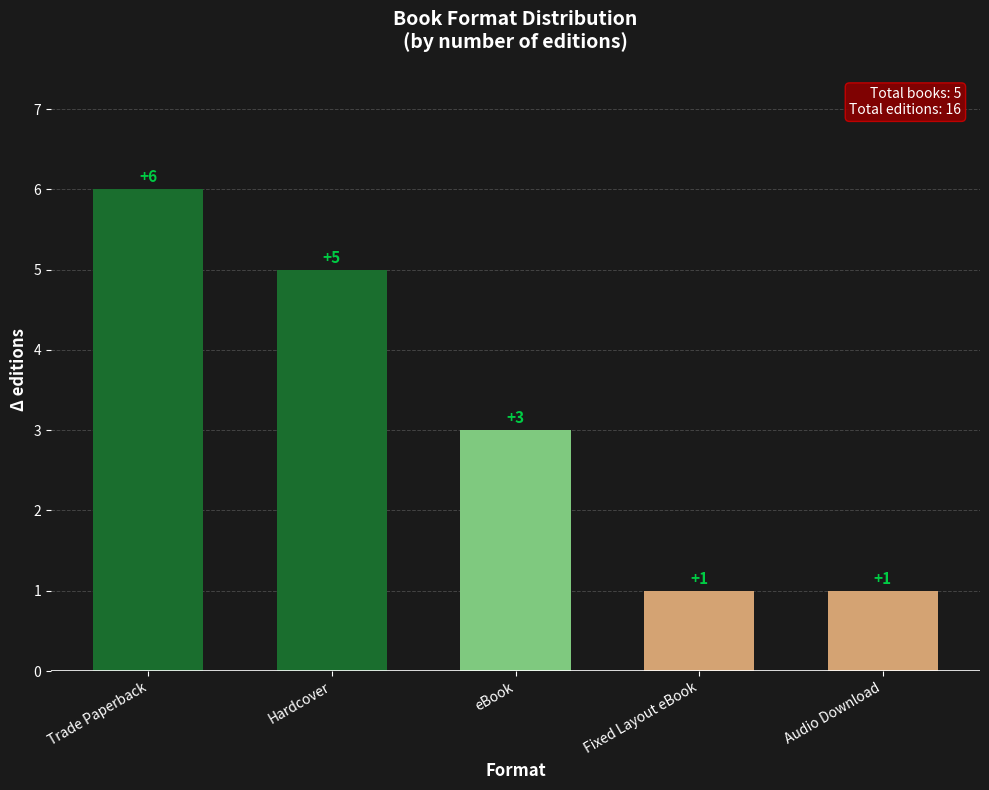

What is the sum of the values at Audio Download and Hardcover?

6